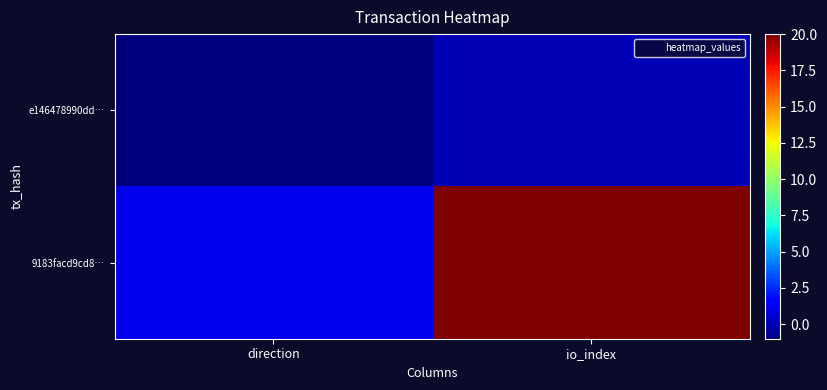

Which series has the largest total across all categories?

9183facd9cd8…